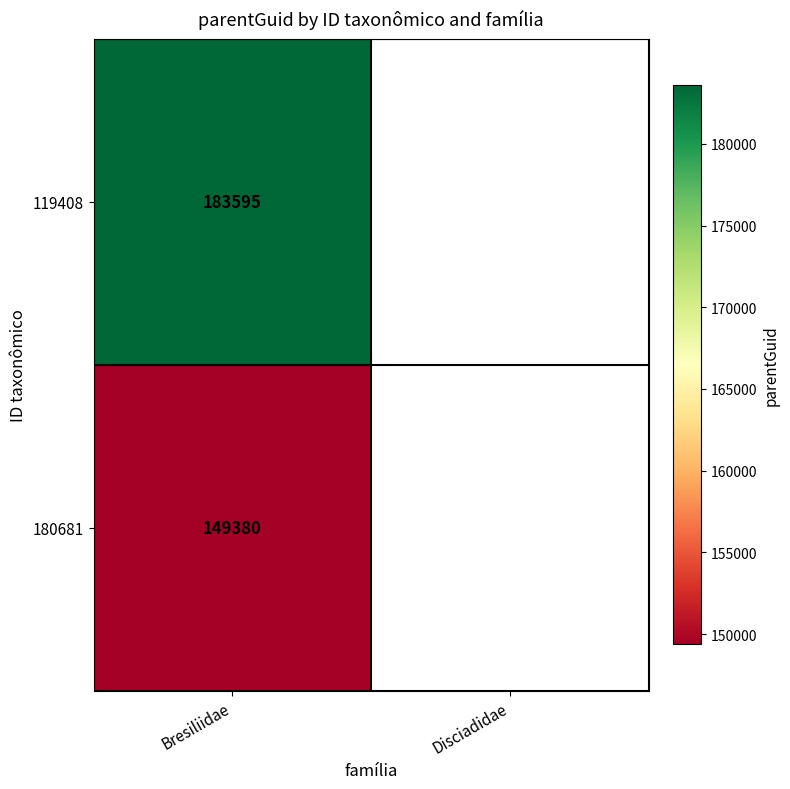

What is the smallest value displayed?

149380.0